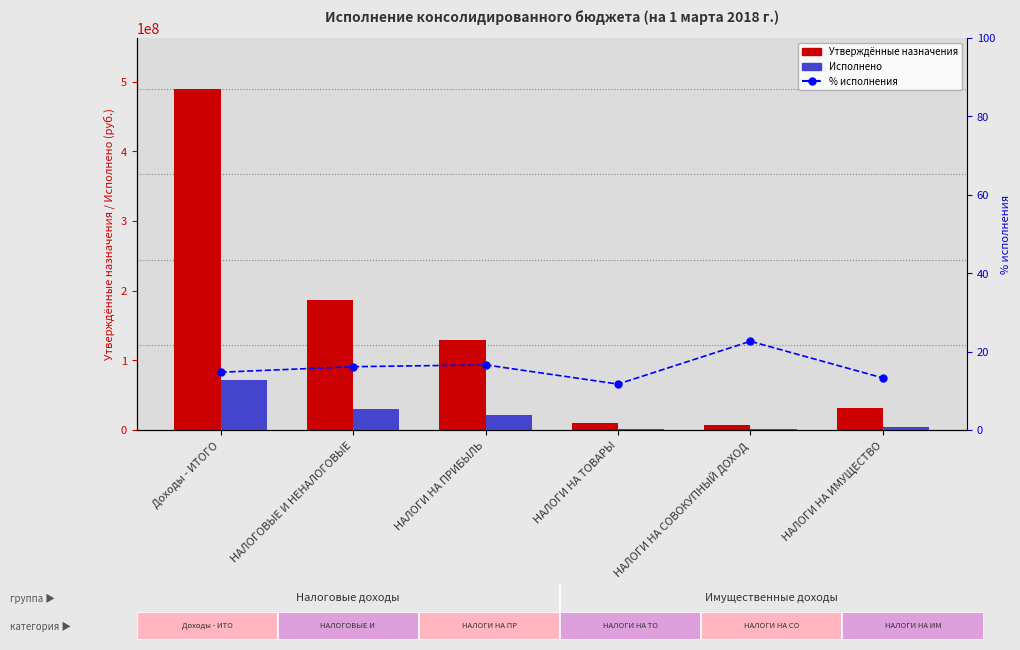

Which has a higher value, НАЛОГИ НА ИМУЩЕСТВО or НАЛОГИ НА ТОВАРЫ?

НАЛОГИ НА ИМУЩЕСТВО